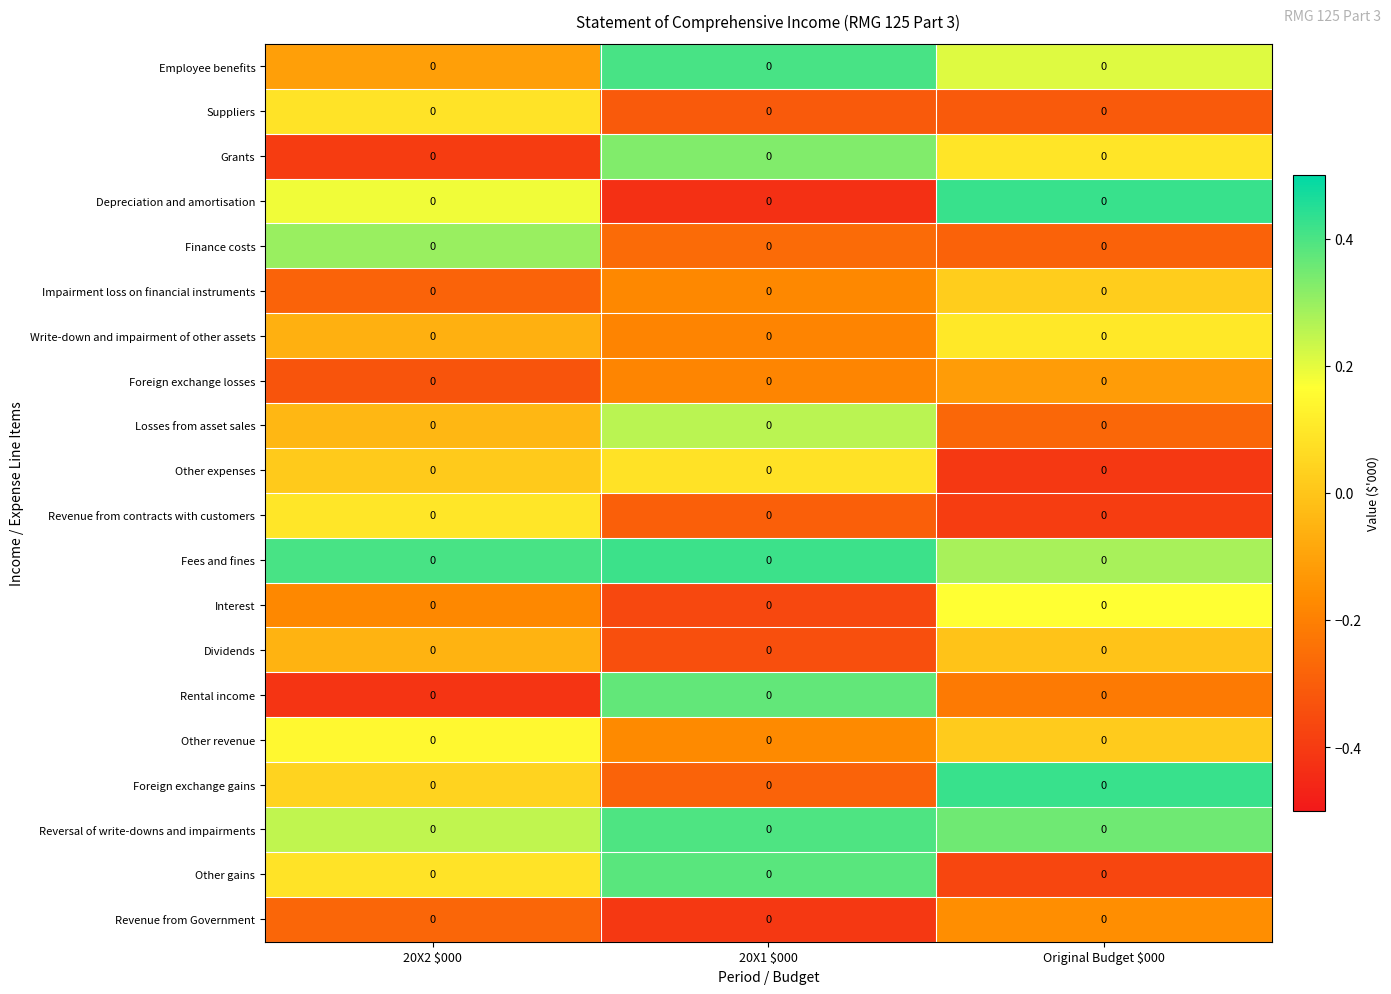

The Losses from asset sales series shows 0.1 at 20X1 $000. True or false?

False